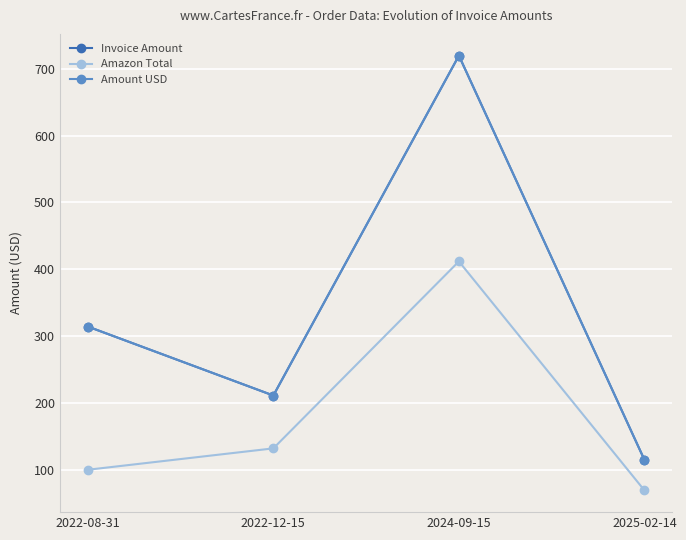

Does the chart have visible grid lines?

Yes